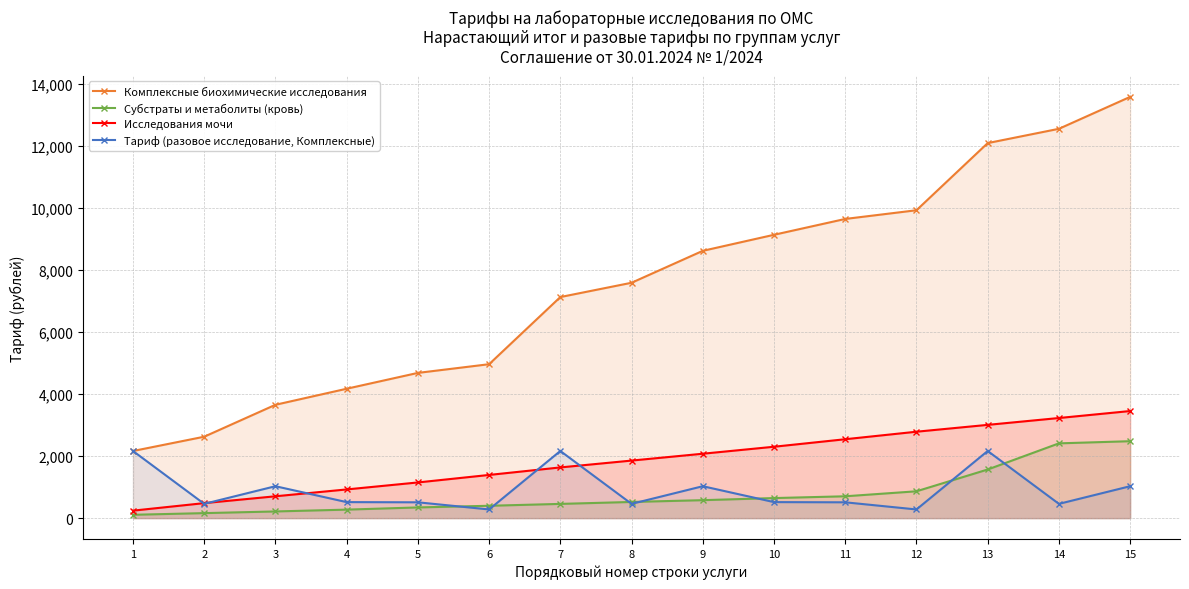

The value of Субстраты и метаболиты (кровь) at 2 is 162.2. True or false?

True